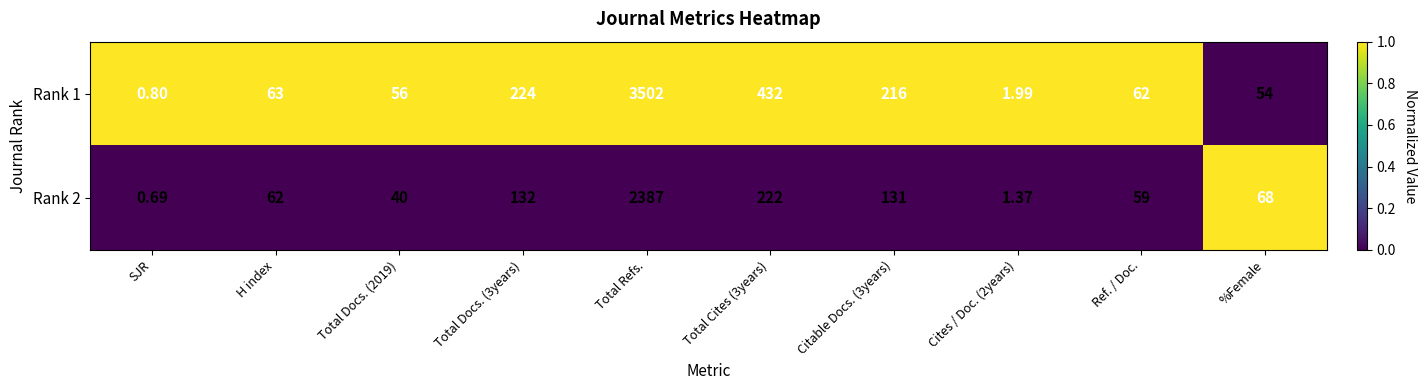

Rank the series by their average value, from lowest to highest.

Rank 2, Rank 1